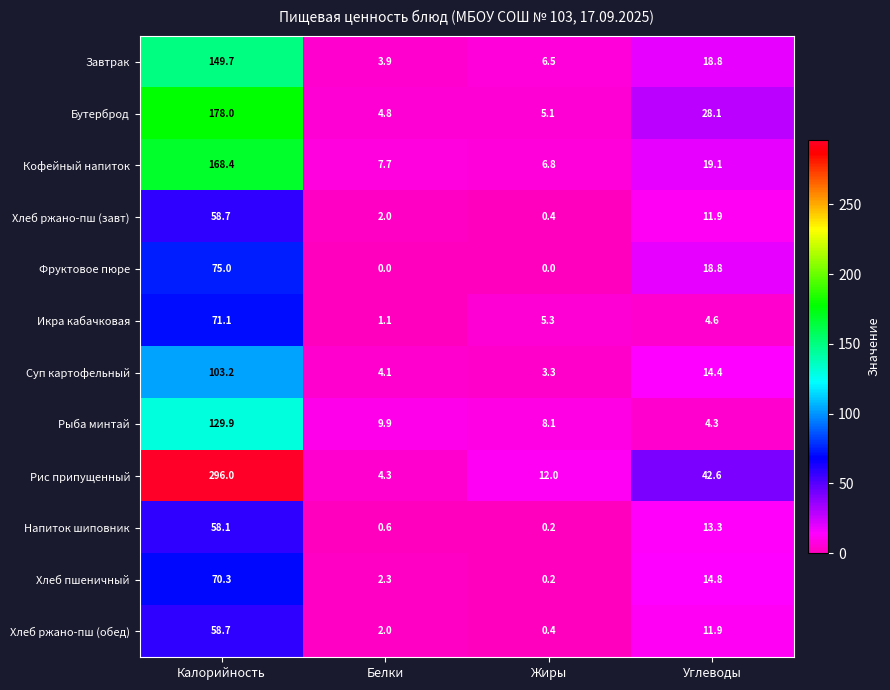

What is the difference between the highest and lowest values at Калорийность?

237.9